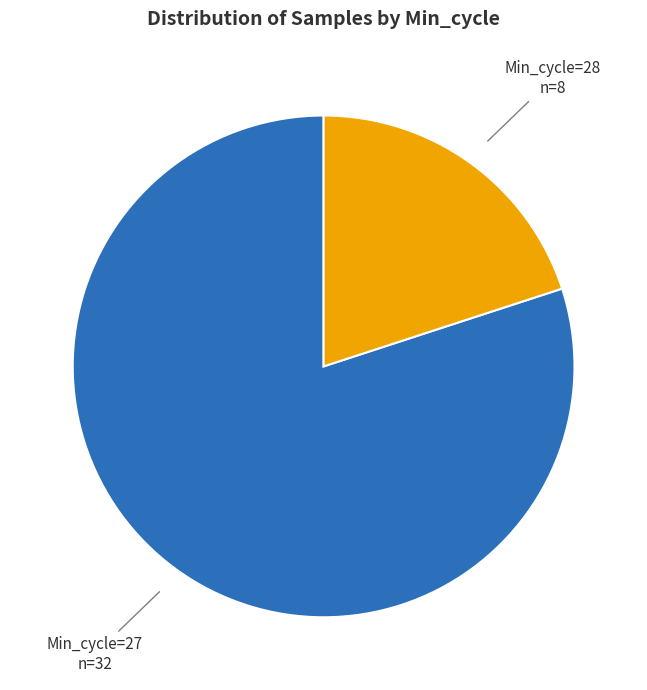

Do Min_cycle=28 n=8 and Min_cycle=27 n=32 together represent more than half of the pie?

Yes